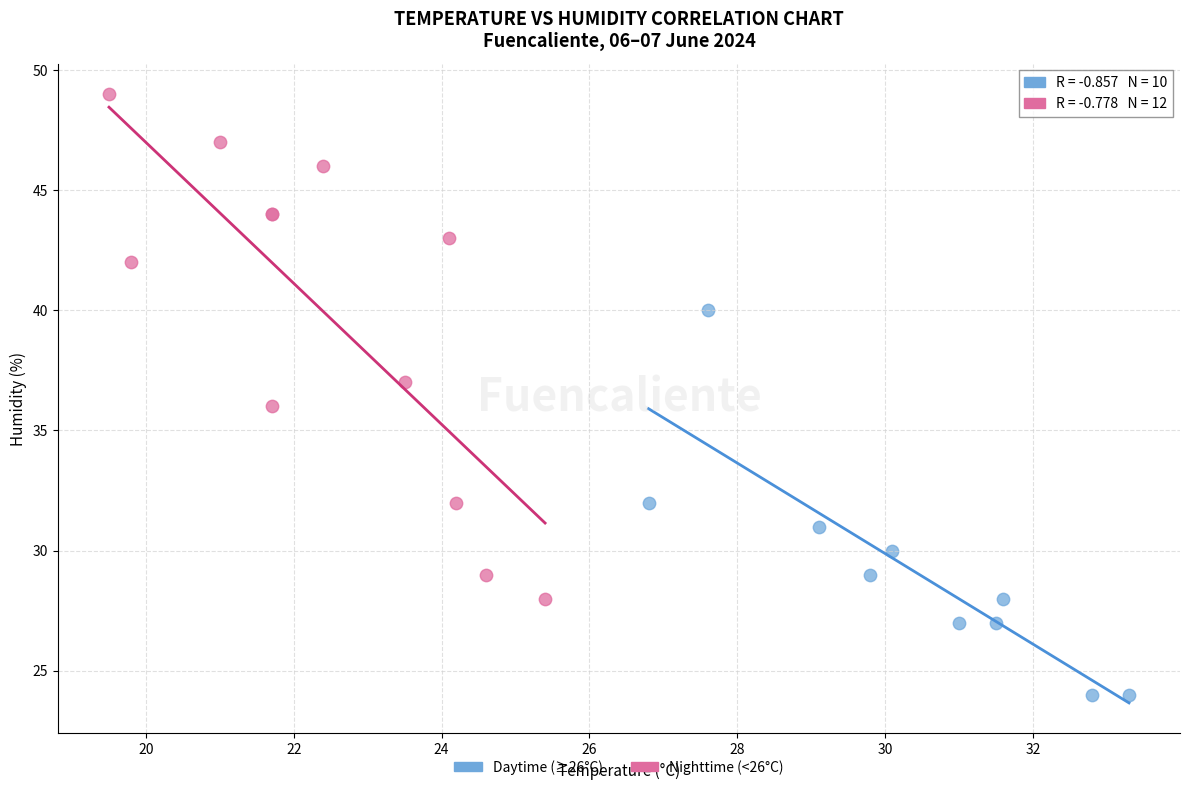

Which series contains the lowest Y value?

Daytime (≥26°C)